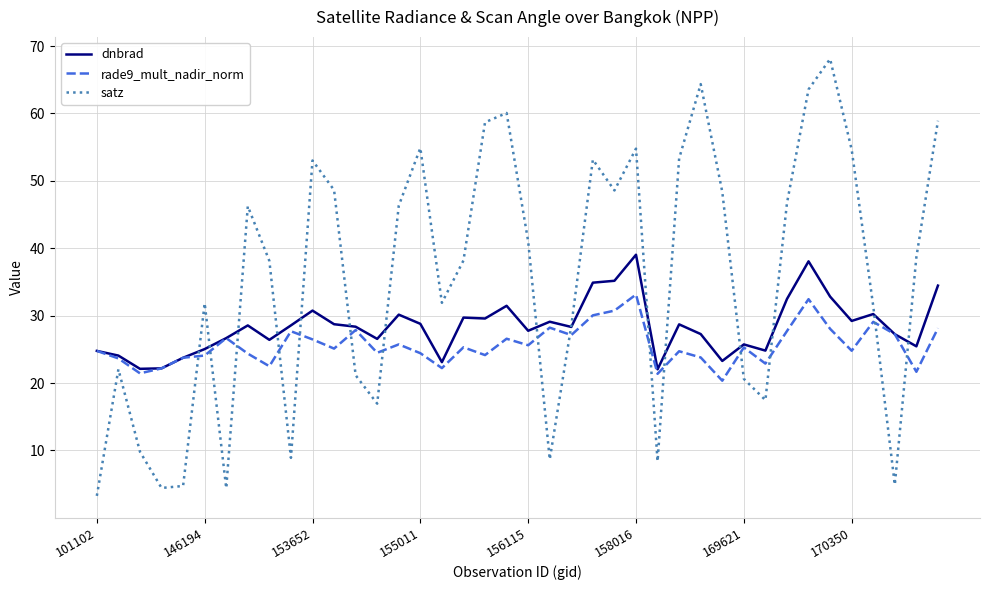

What is the average value of the dnbrad series?

28.4